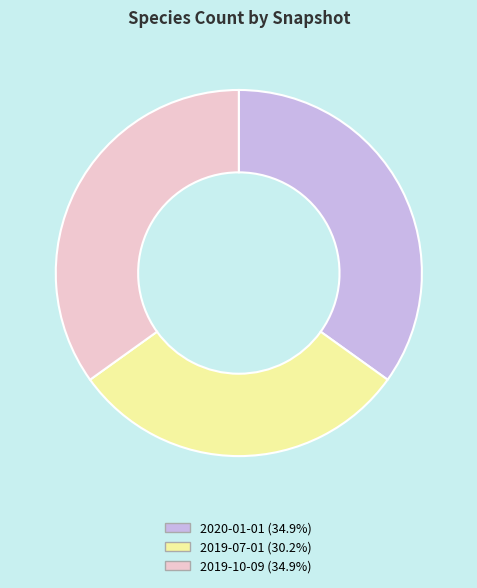

Approximately how many times larger is the value at 2020-01-01 (34.9%) compared to 2019-10-09 (34.9%)?

1.0